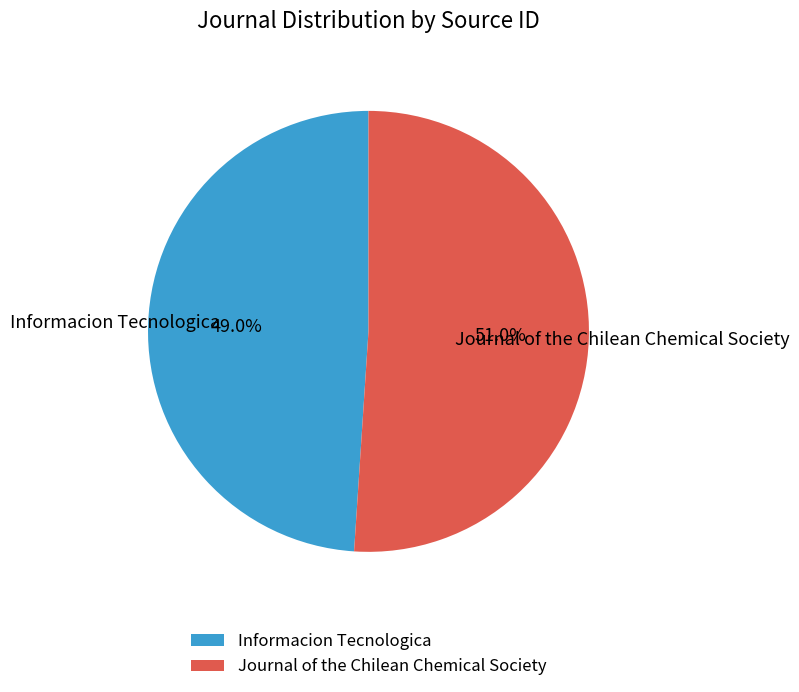

Count the number of slices in the pie.

2